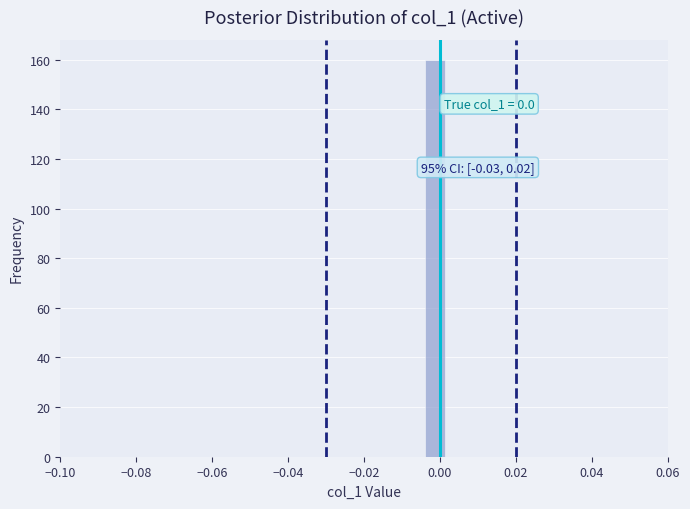

Read against the x-axis, roughly where is the centre of the tallest bar?

-0.002